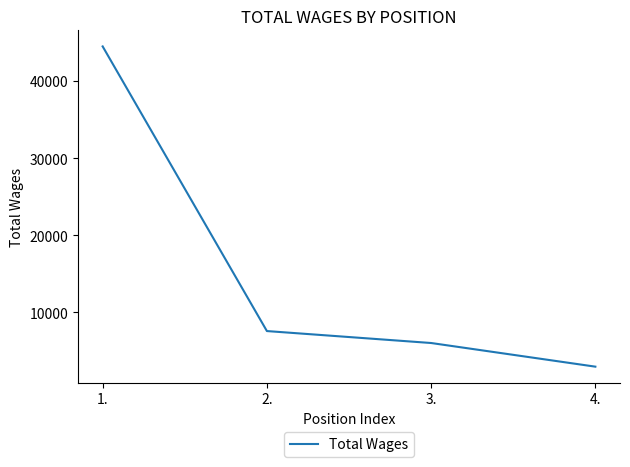

What is the change in value from 3. to 4.?

-3067